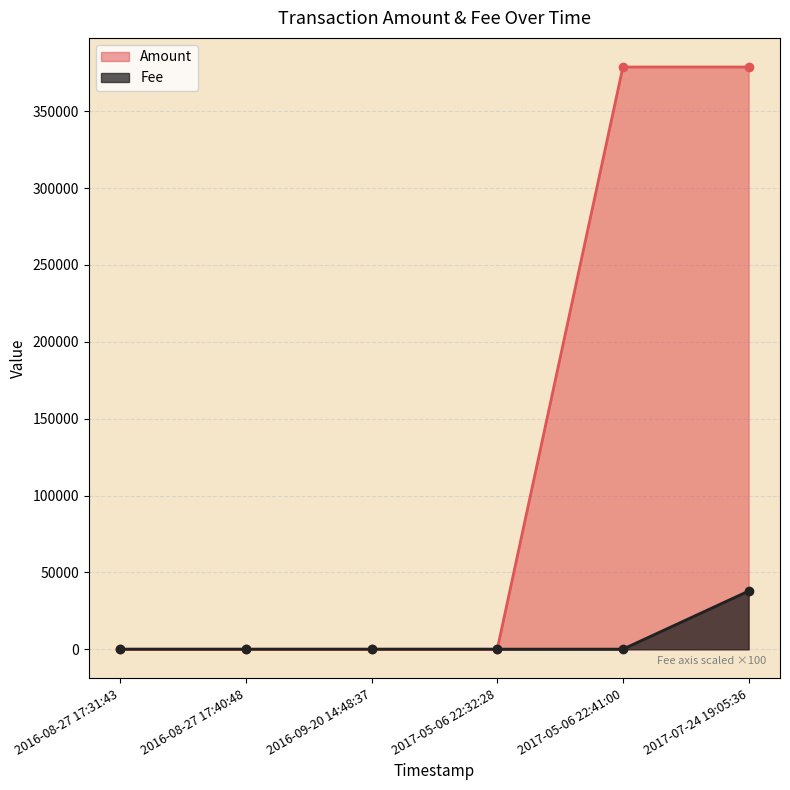

What is the difference between the maximum and minimum values in the Amount series?

378694.0